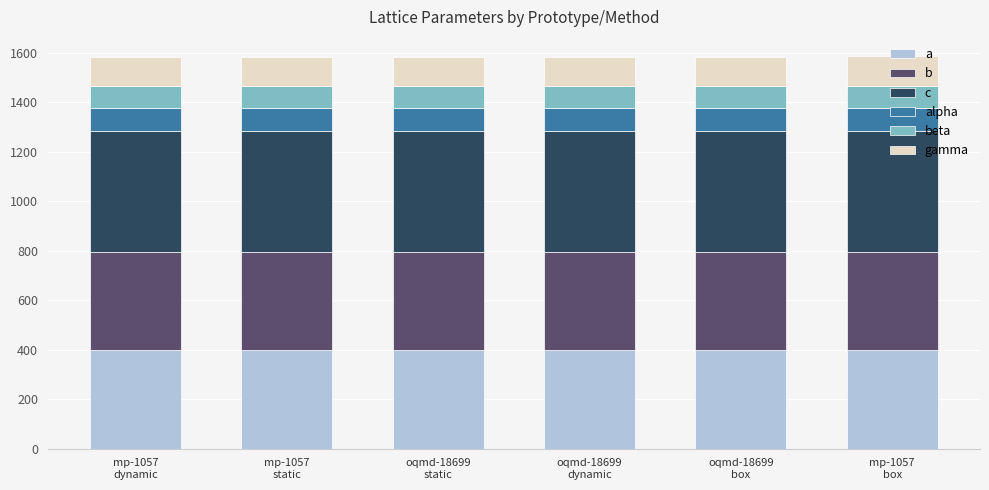

What is the average value of the a series?

397.9